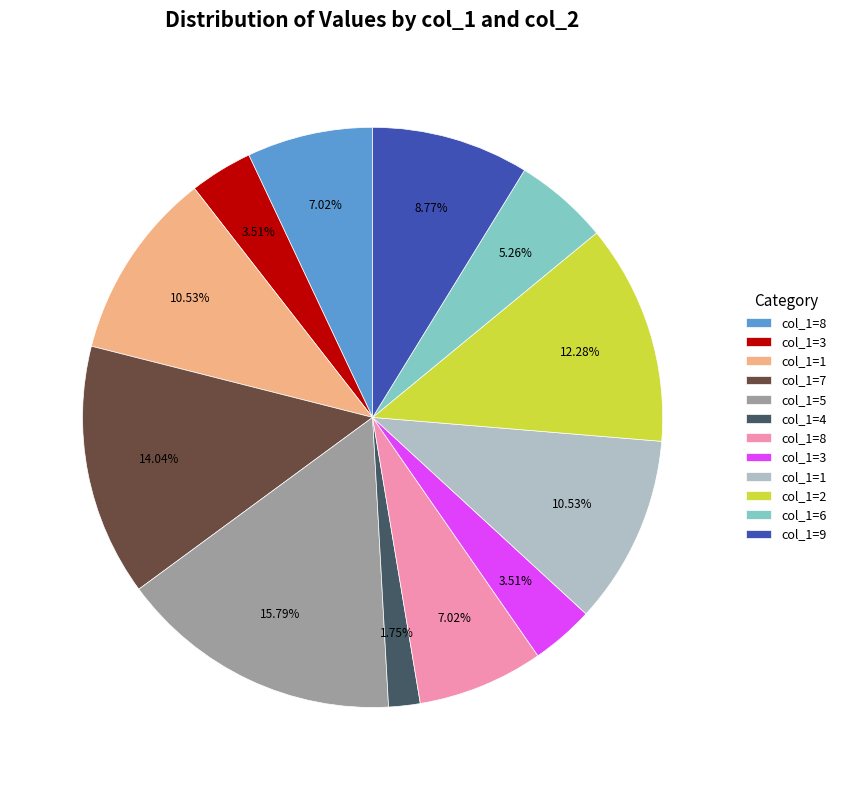

To the nearest percent, what is the difference between the largest and smallest slice percentages?

14%